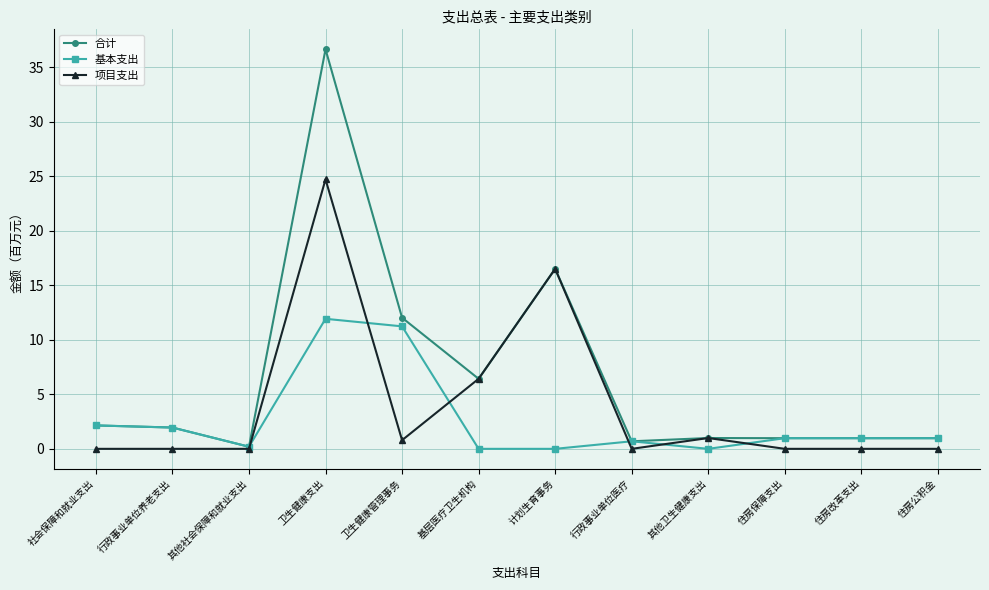

Count the number of categories in the chart.

12